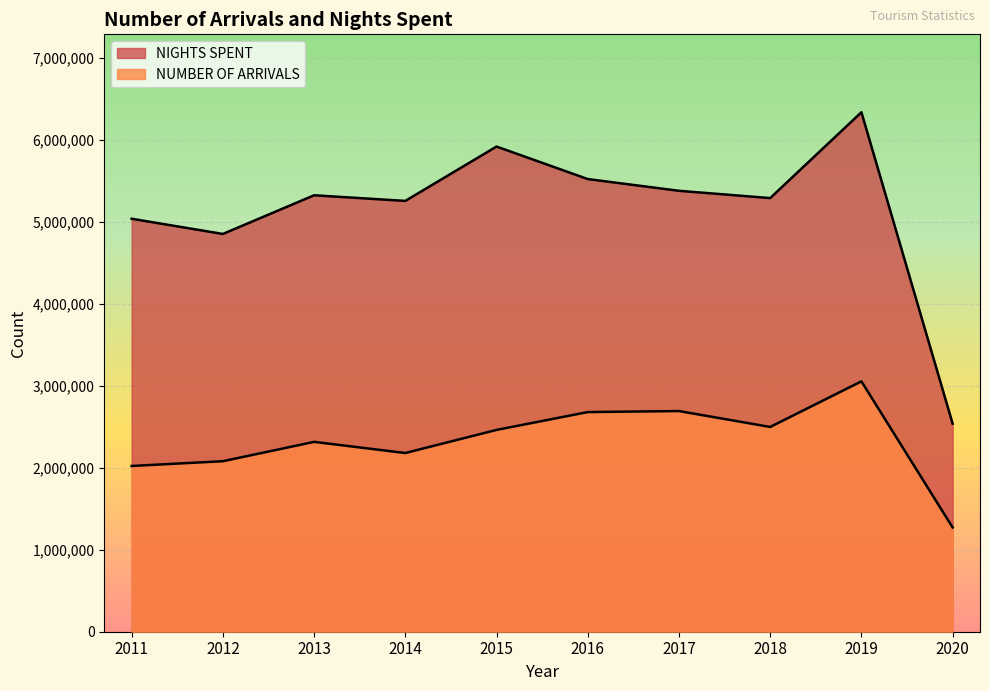

List the labels in order of NUMBER OF ARRIVALS value, largest first.

2019, 2017, 2016, 2018, 2015, 2013, 2014, 2012, 2011, 2020